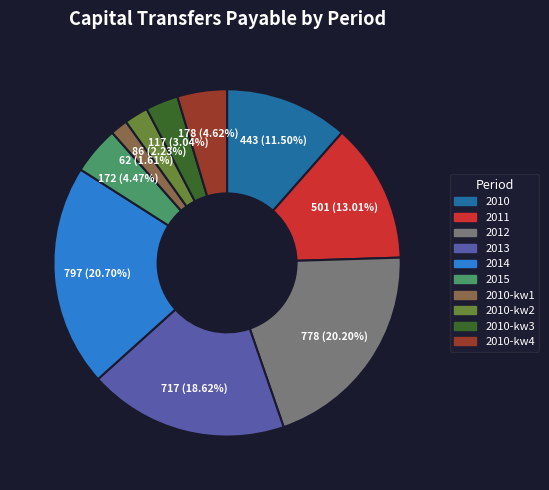

Is there any slice that represents more than half of the pie?

No